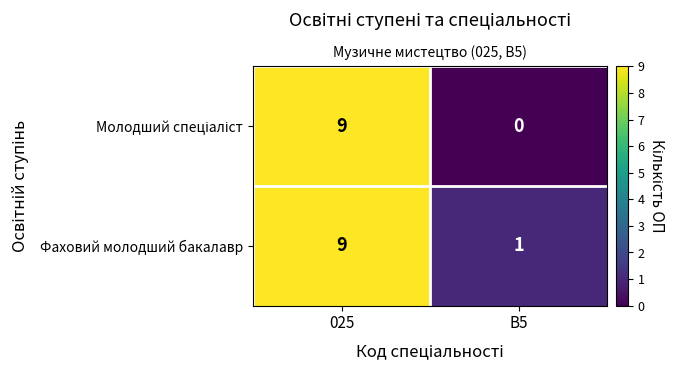

Which series has the largest total across all categories?

Фаховий молодший бакалавр